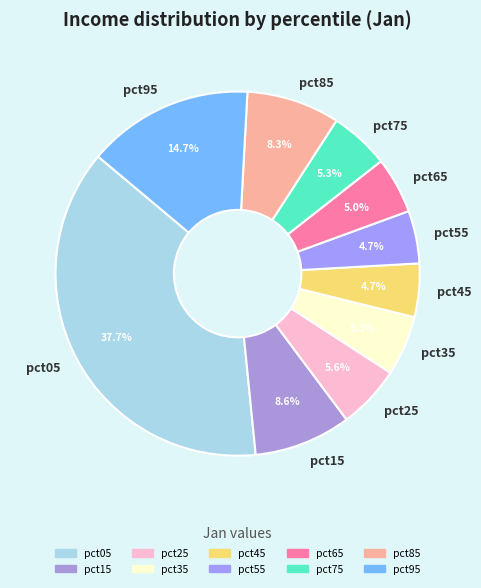

What is the largest slice in the pie chart?

pct05